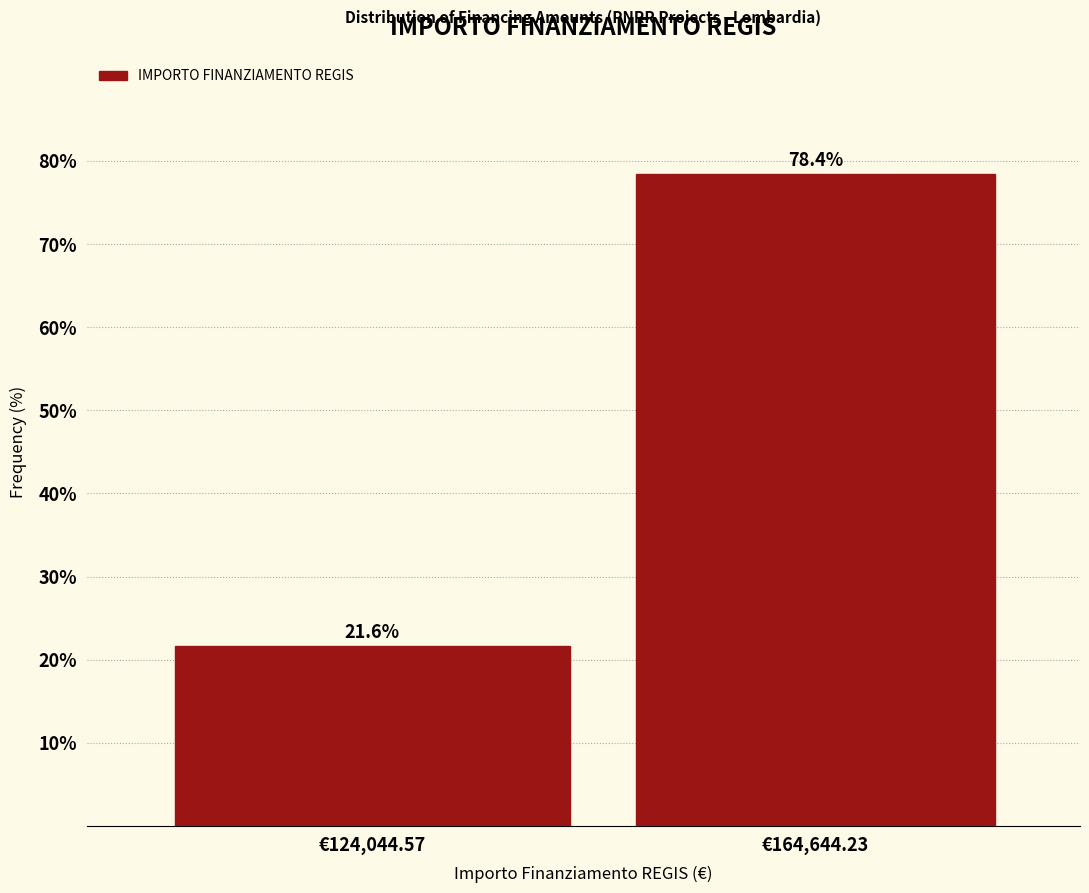

Reading left to right, what are all the values shown in this chart?

€124,044.57=21.6	€164,644.23=78.4